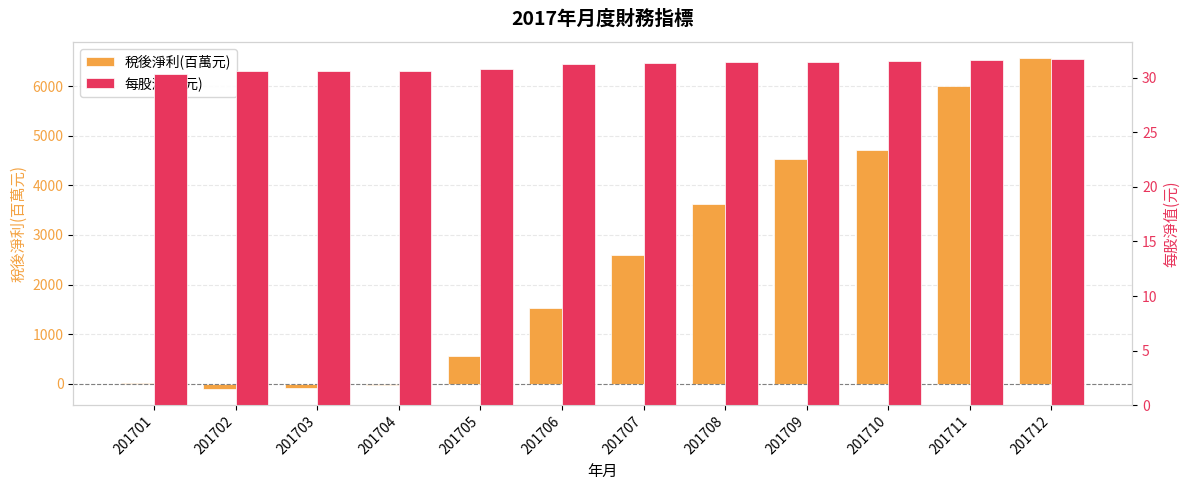

The value of 稅後淨利(百萬元) at 201706 is 795.2. True or false?

False